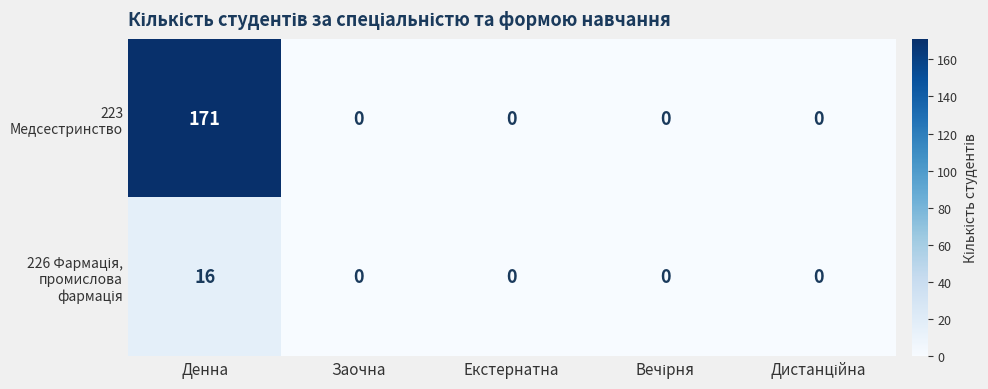

What is the maximum value shown in the chart?

171